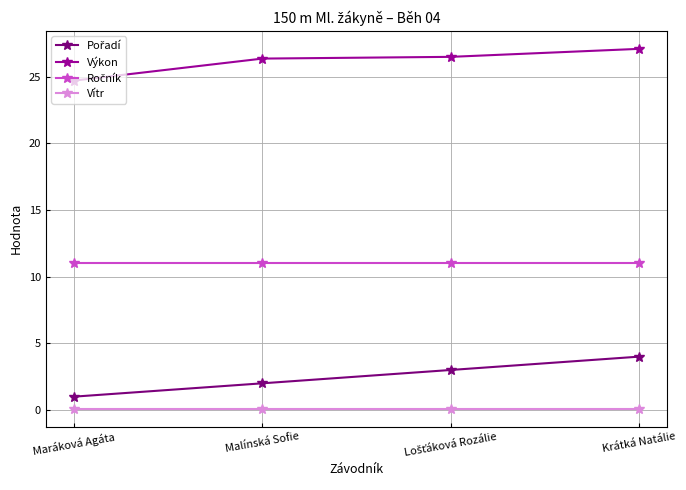

Does the chart have visible grid lines?

Yes